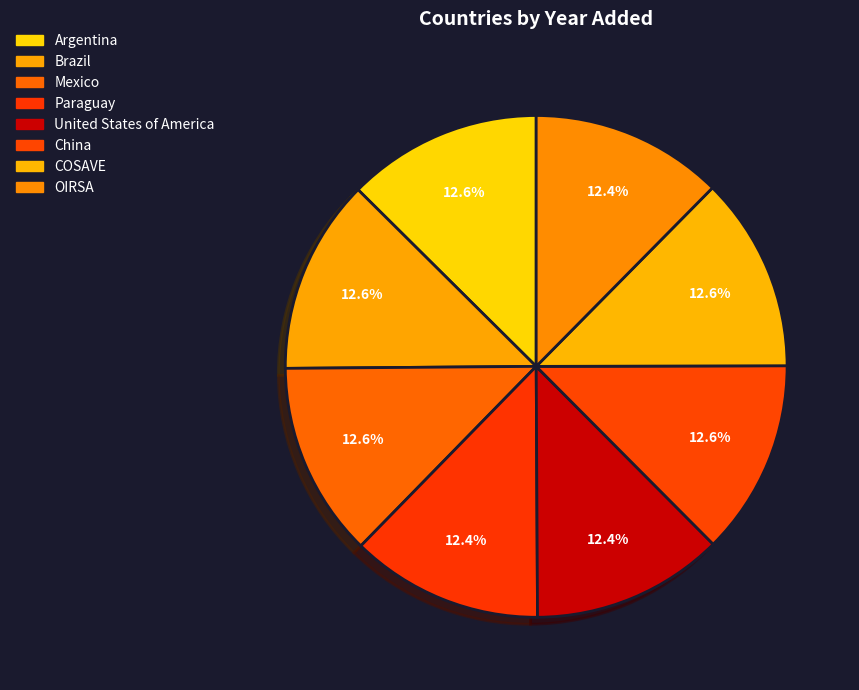

Between Mexico and Paraguay, which is larger?

Mexico